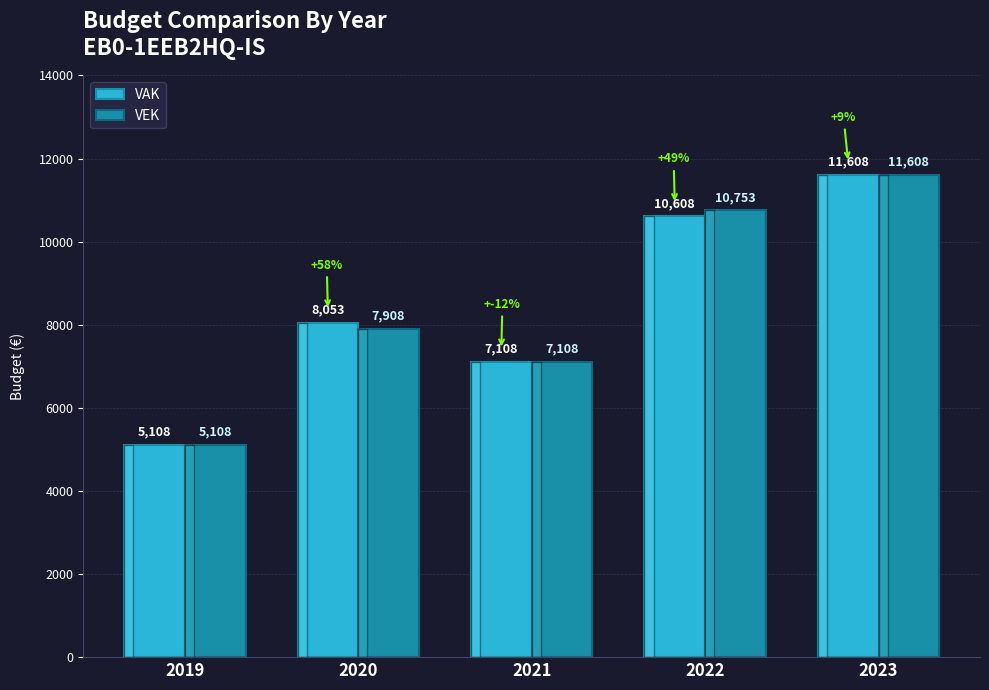

What is the spread (max minus min) of values at 2022?

145